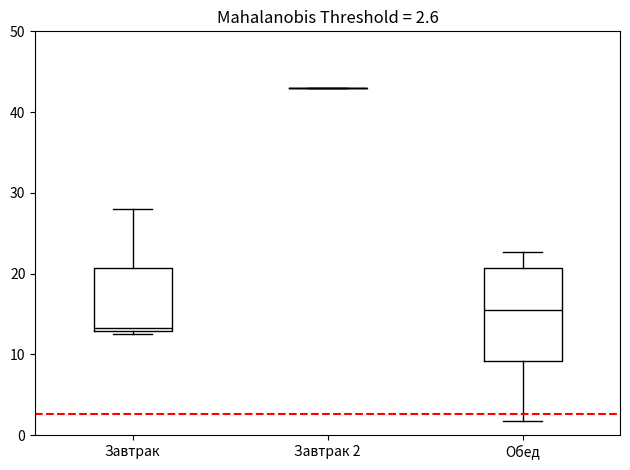

Which box is the tallest, from its lower edge to its upper edge?

Обед